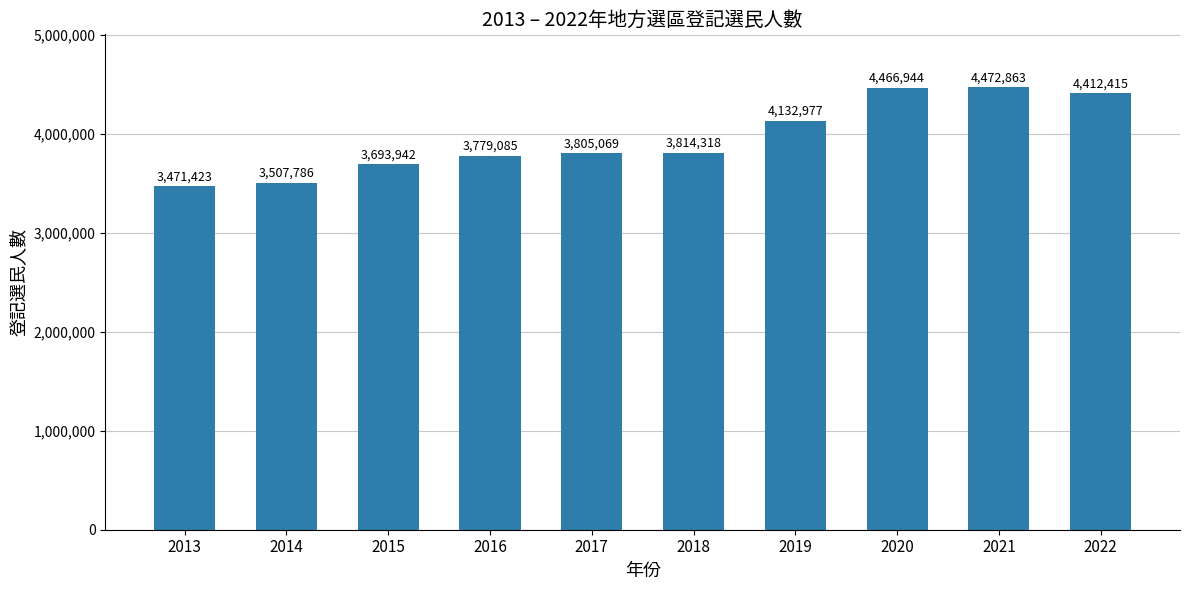

The value at 2013 is 5695335. True or false?

False